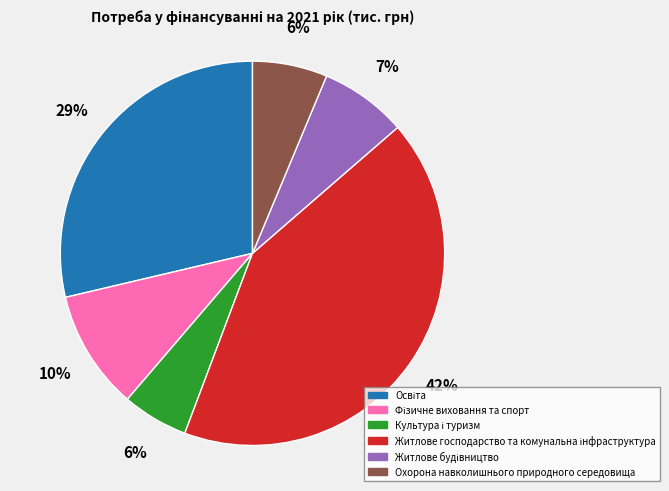

How many segments does this pie chart have?

6